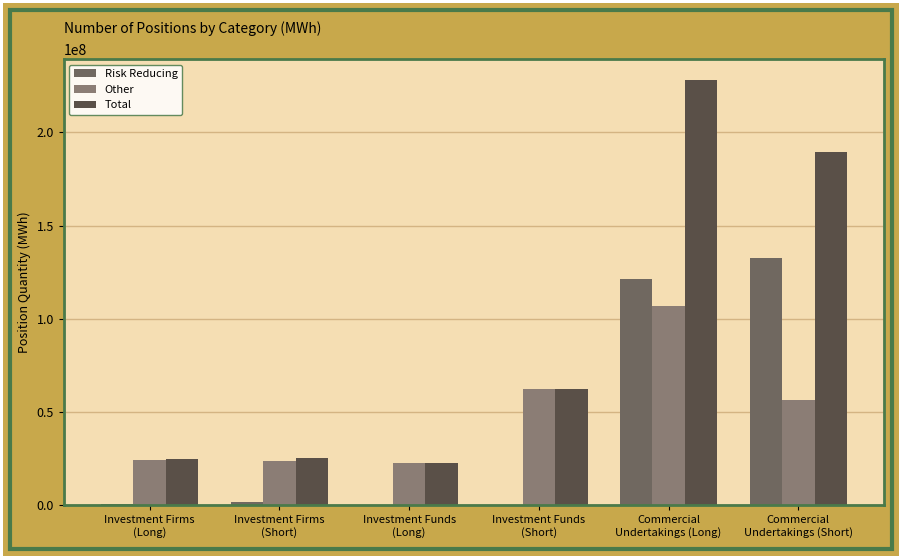

The Risk Reducing series shows 86962320 at Commercial
Undertakings (Short). True or false?

False